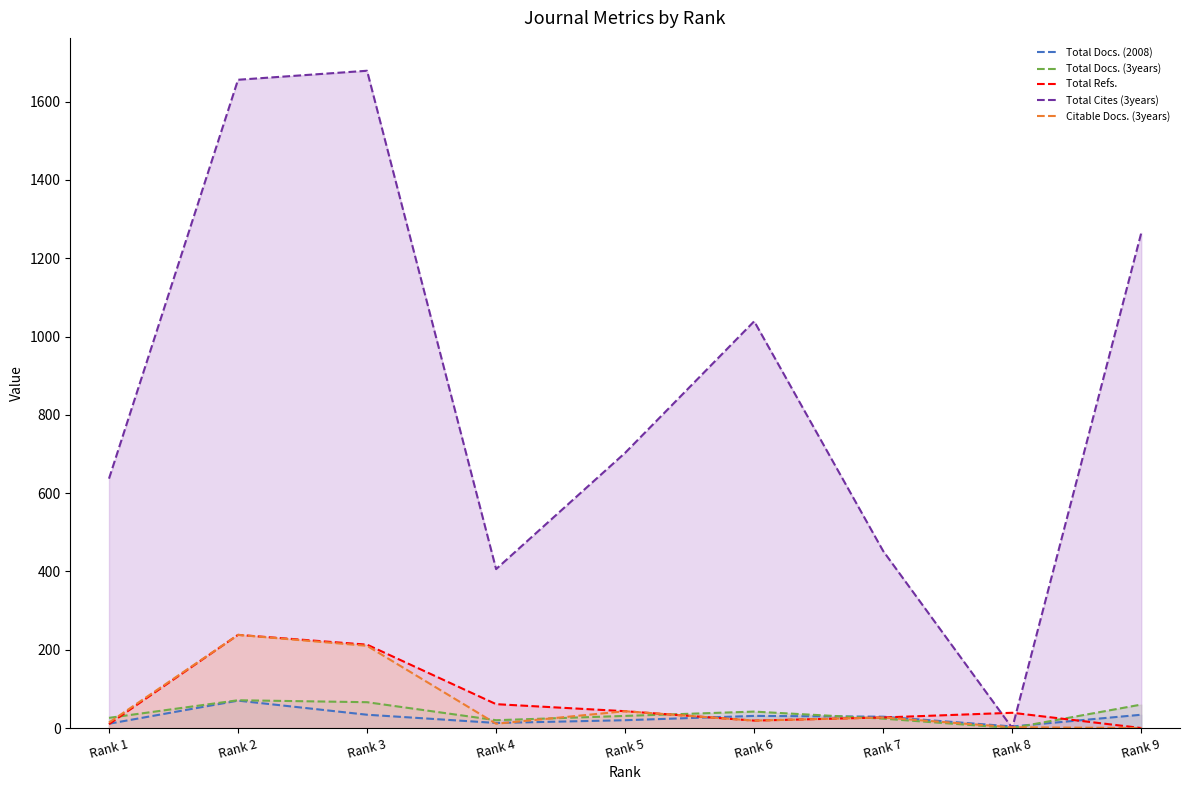

Which series changed the most between Rank 2 and Rank 9?

Total Cites (3years)